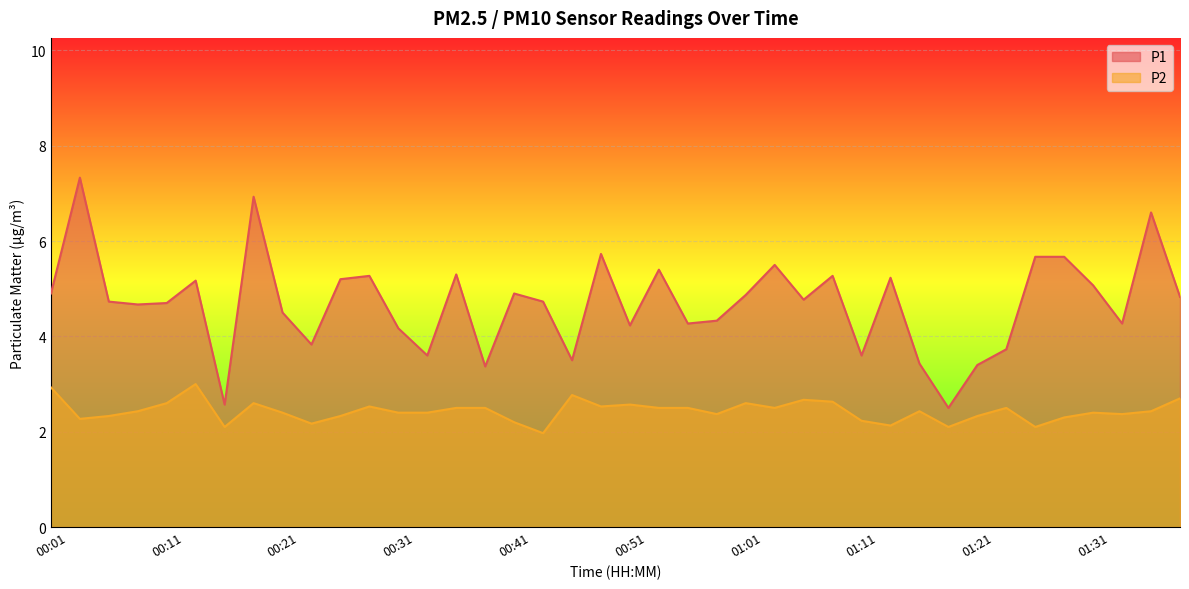

True or false: P1 has more than 2 points higher than both neighbors.

True